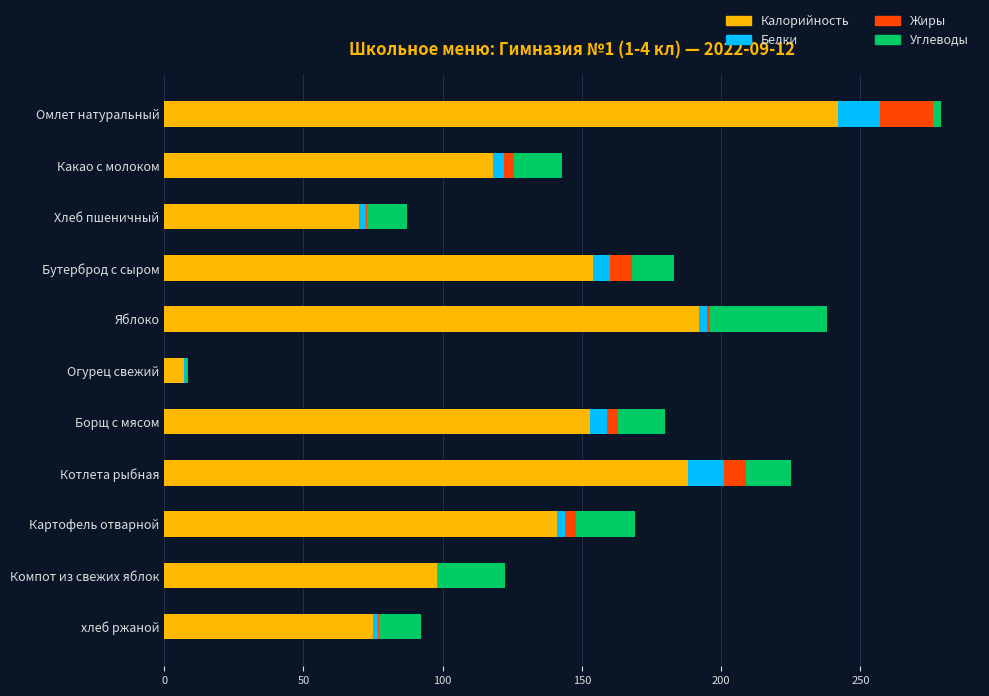

What is the total value across all series at Котлета рыбная?

225.0